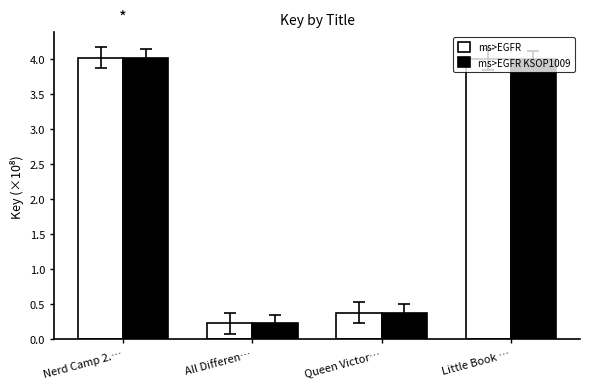

What position from the left is Queen Victor…?

3